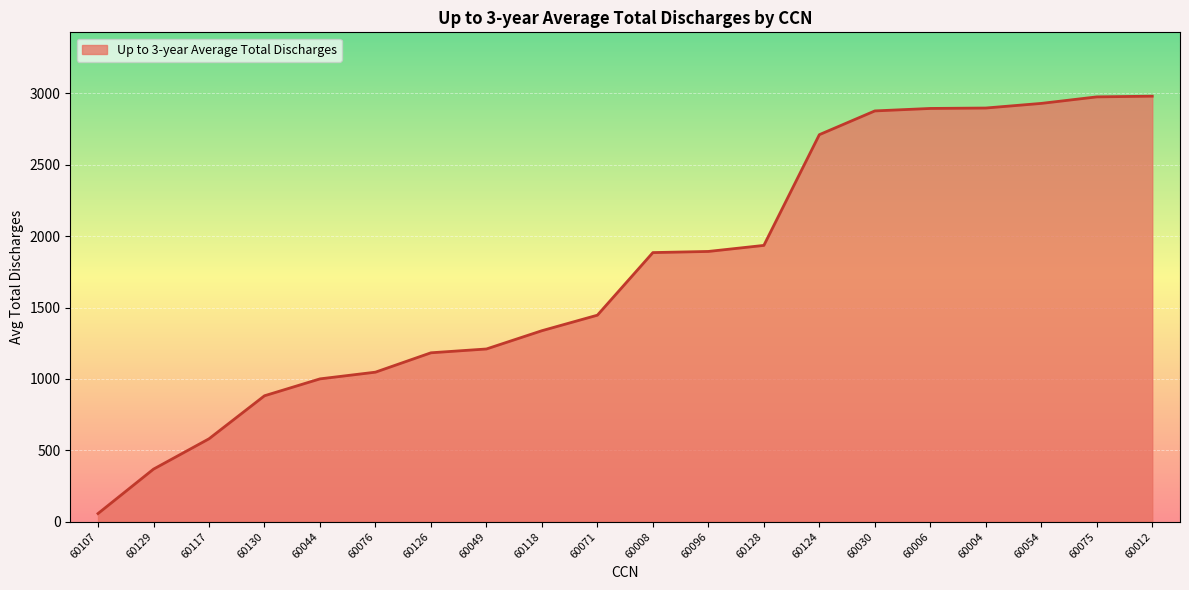

Count the number of data series in this chart.

1